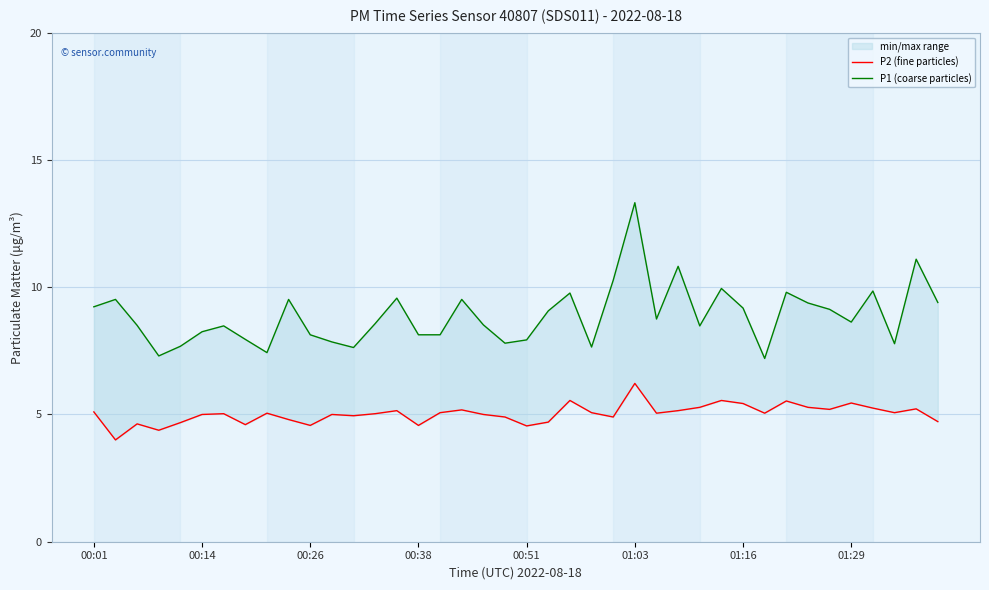

What is the average value of the P2 (fine particles) series?

5.0